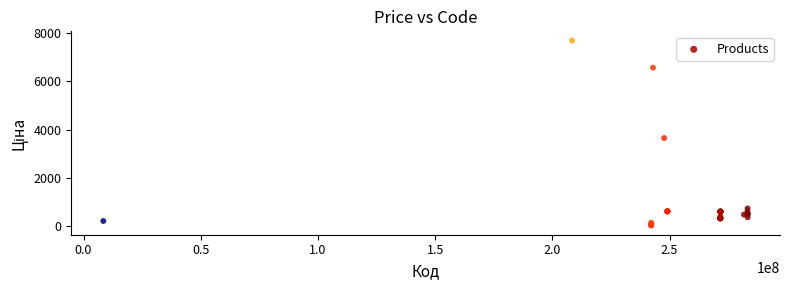

What Y value in the scatter plot is closest to 3854?

3646.5